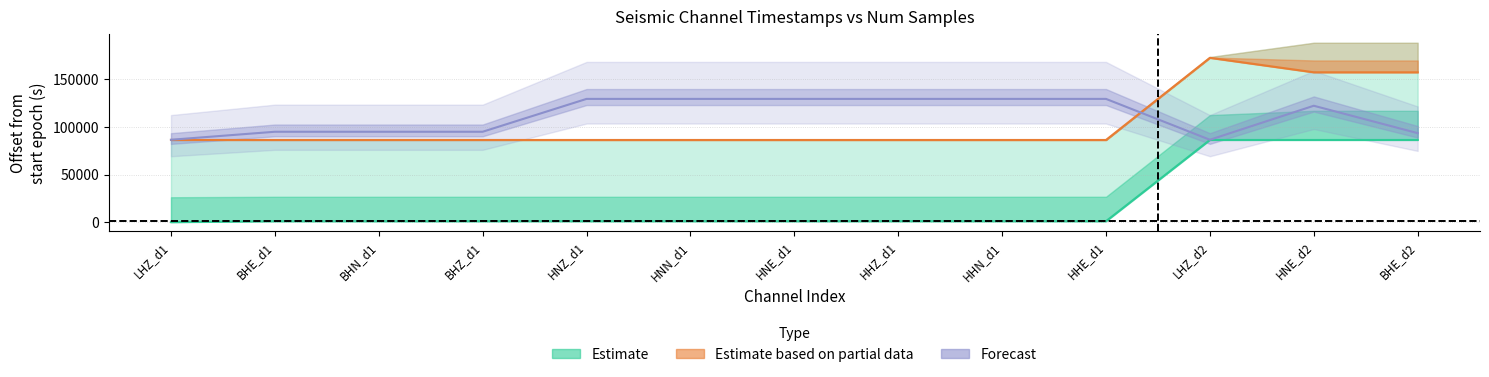

True or false: driver_timestamp has a value of 117119.0 at HHZ_d1.

False